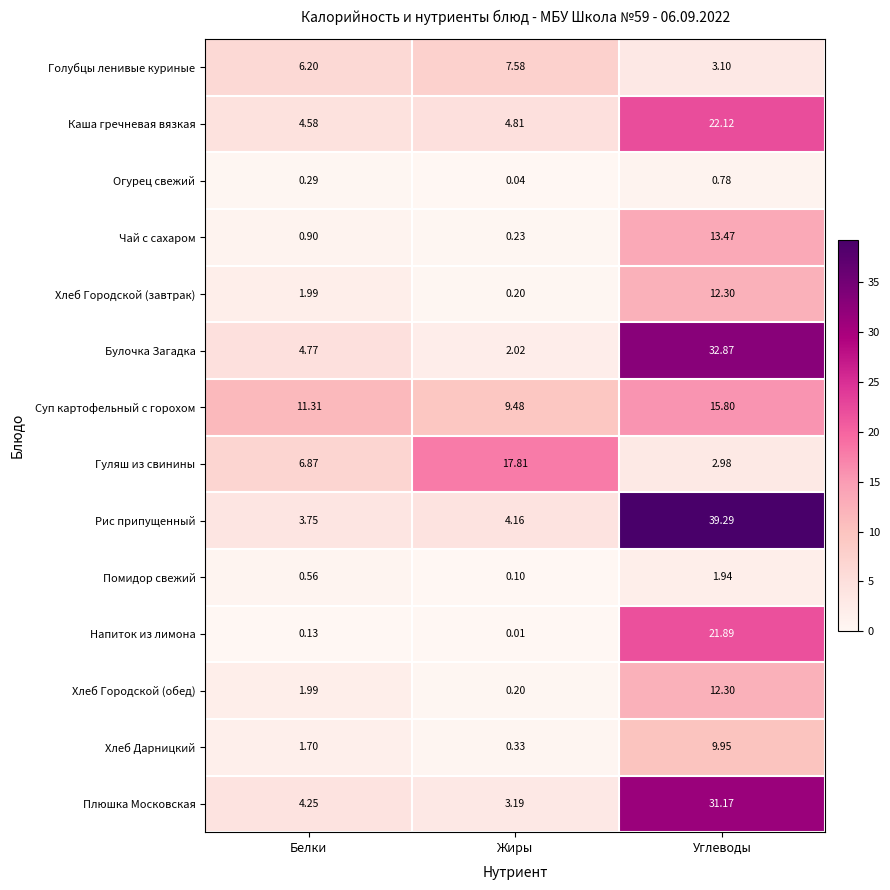

Between Белки and Жиры, which series saw the biggest shift?

Гуляш из свинины